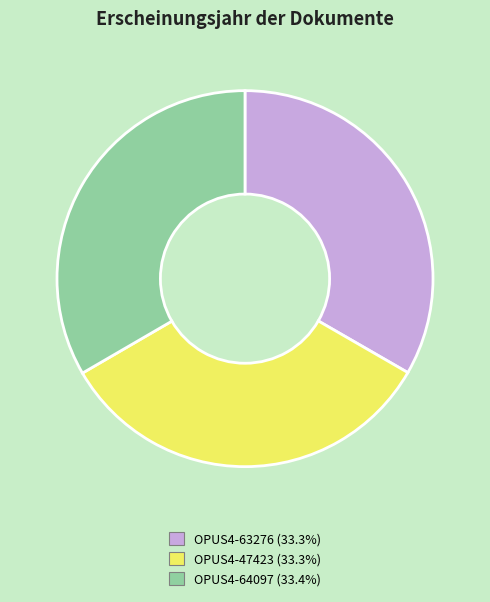

Is there a majority slice in this chart?

No